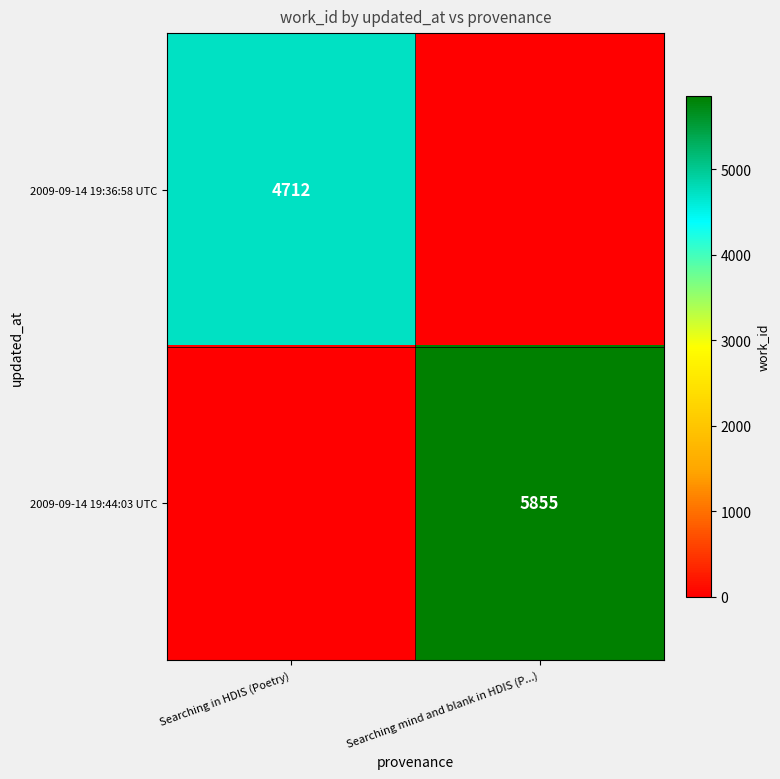

The value of 2009-09-14 19:44:03 UTC at Searching mind and blank in HDIS (P...) is 8422. True or false?

False